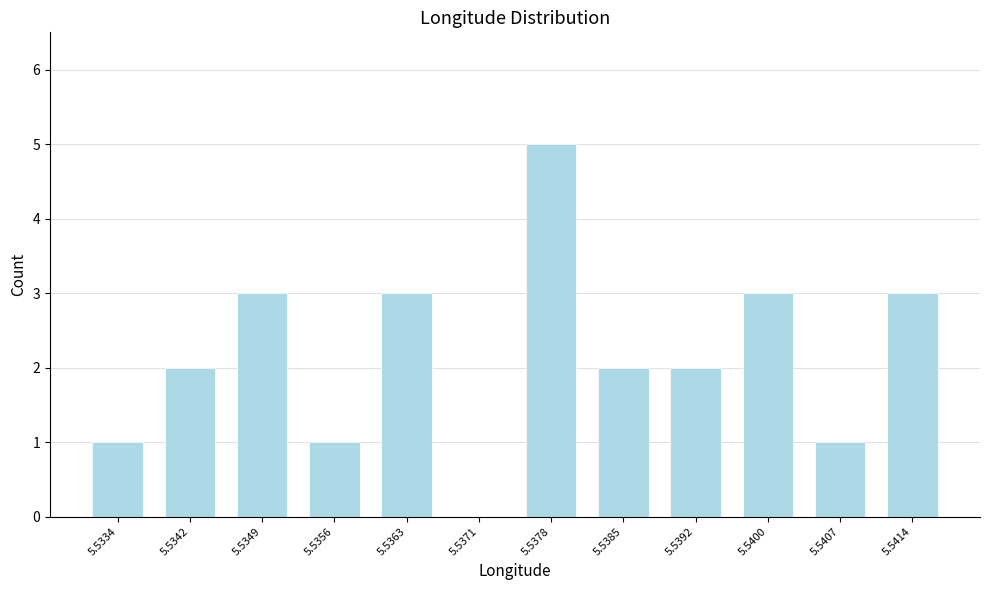

Reading left to right, list all the values displayed in this chart.

5.5334=1	5.5342=2	5.5349=3	5.5356=1	5.5363=3	5.5371=0	5.5378=5	5.5385=2	5.5392=2	5.5400=3	5.5407=1	5.5414=3